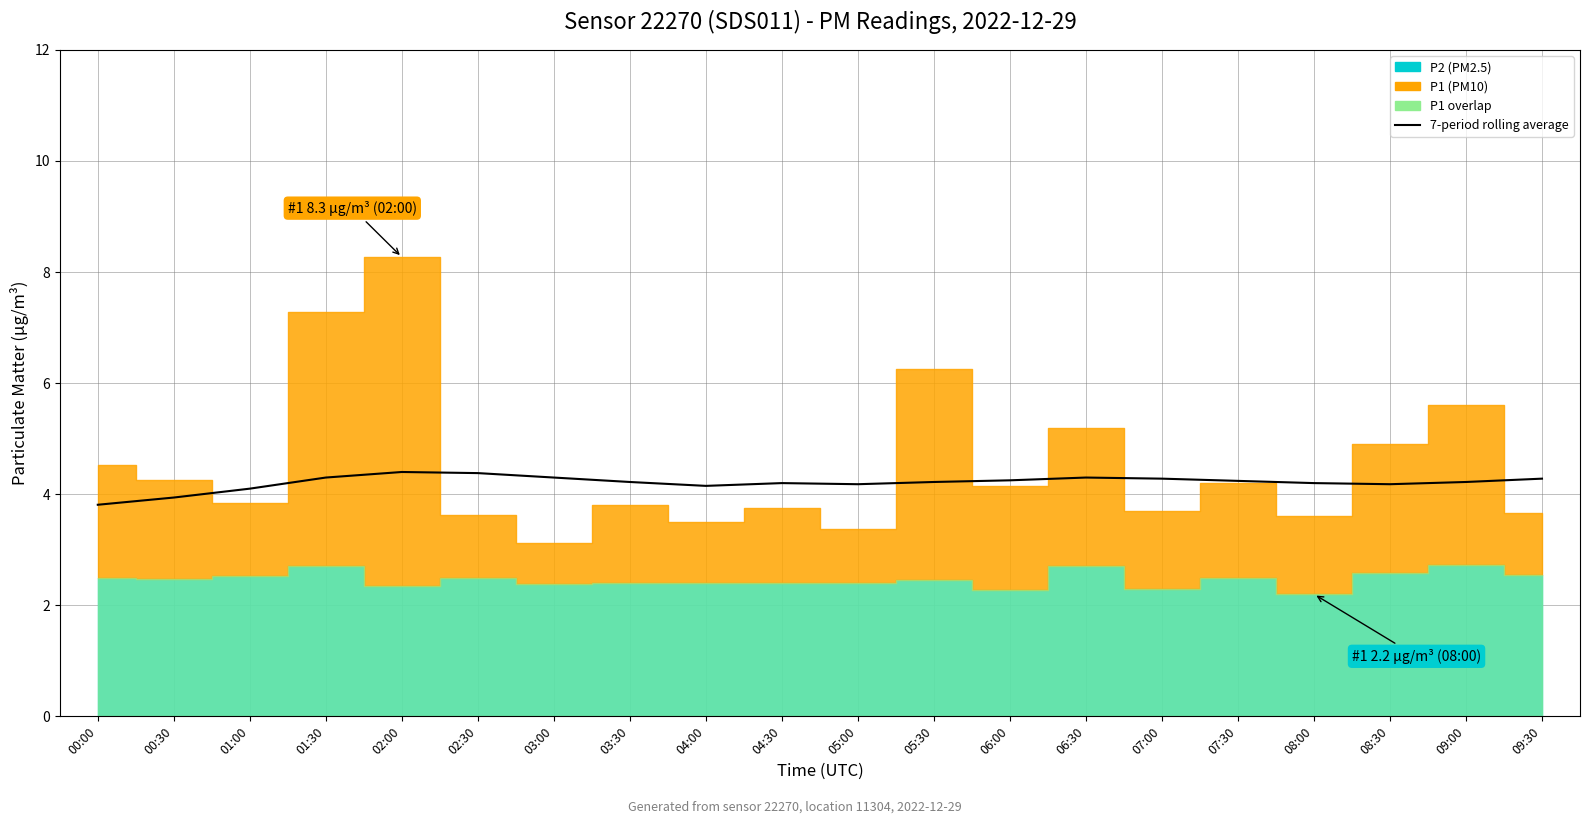

What position from the right is 00:30?

19